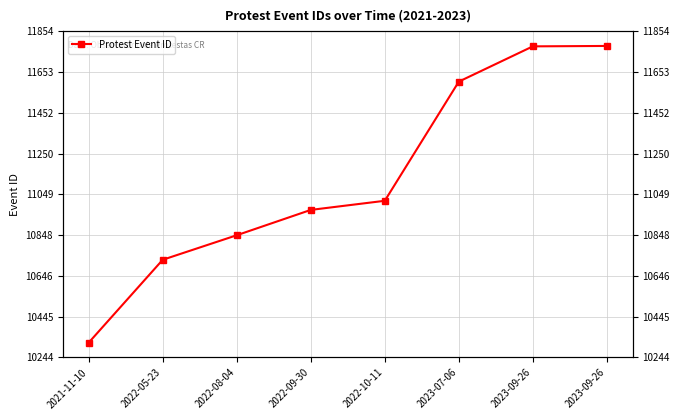

The chart shows a value of 11017 at 2022-10-11. True or false?

True